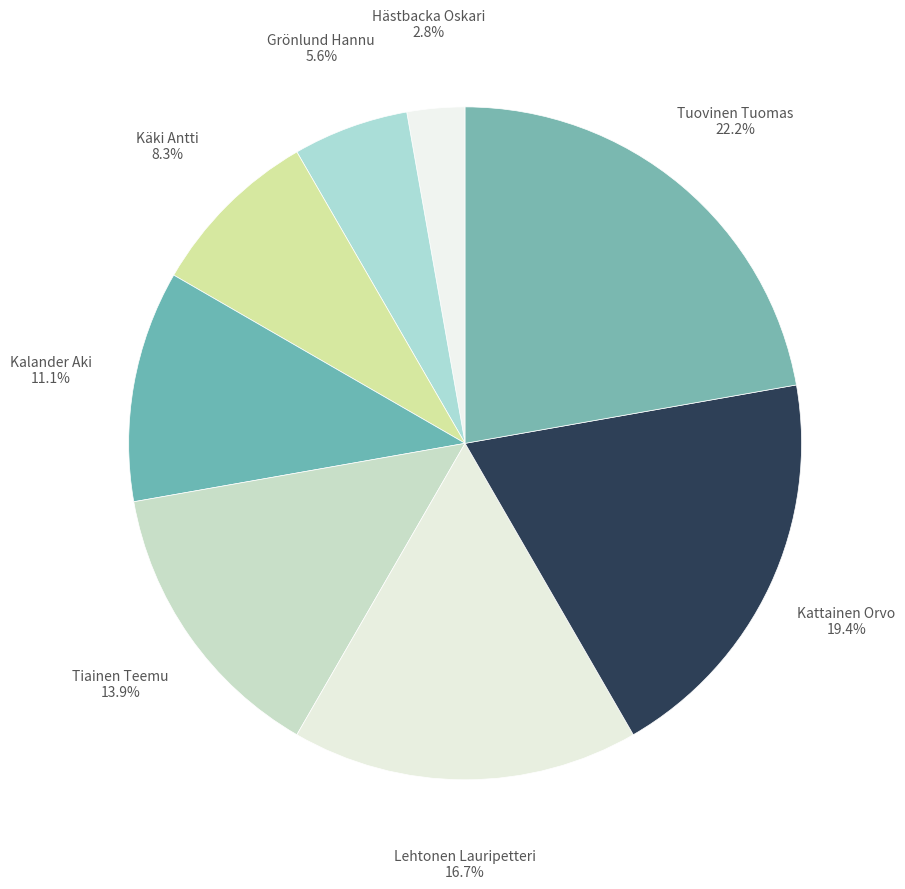

How many segments does this pie chart have?

8